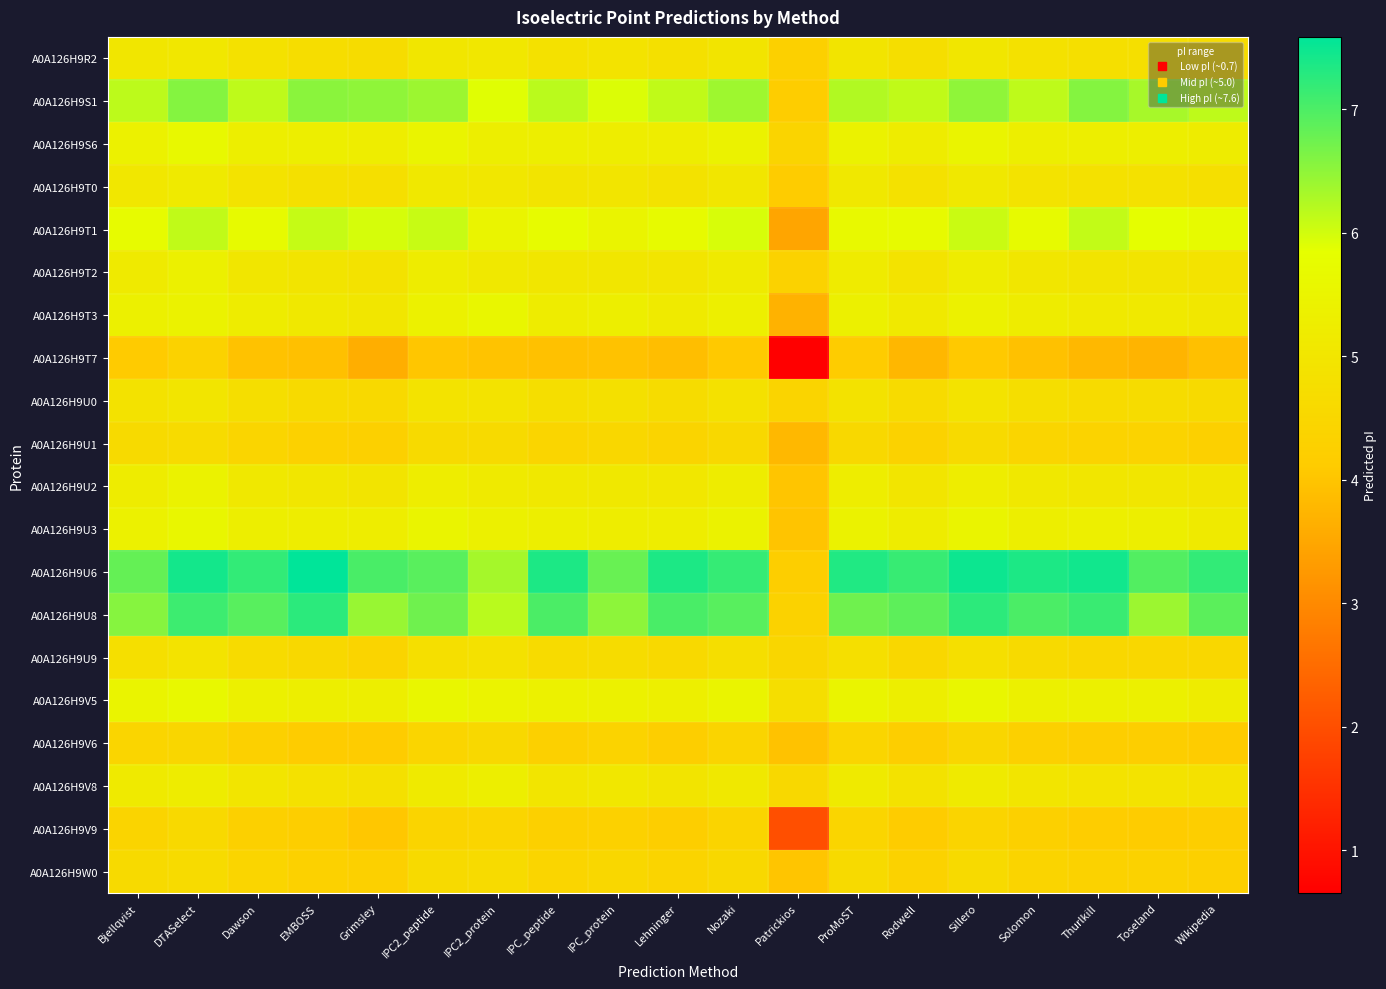

Between IPC_peptide and Patrickios, which is larger?

IPC_peptide